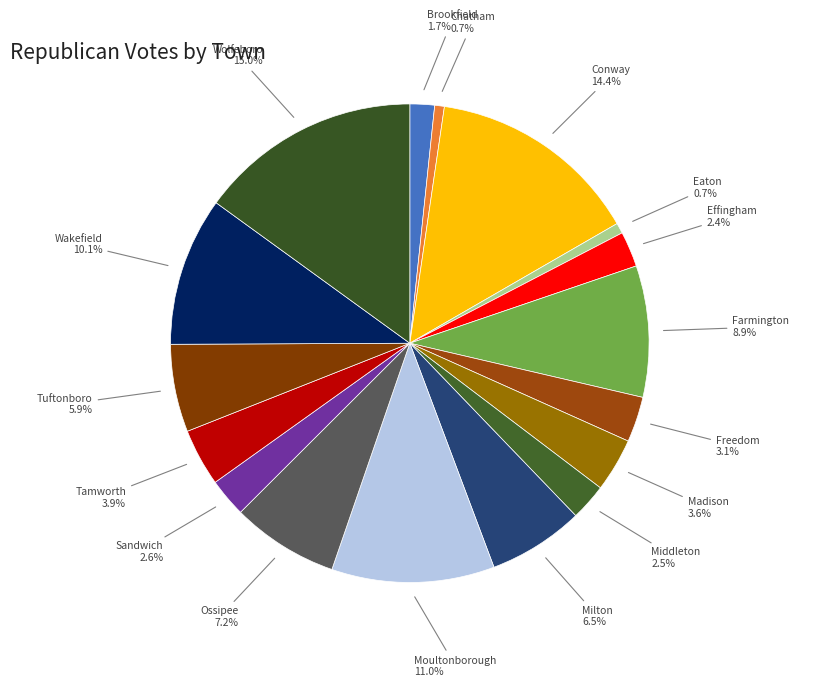

Is Freedom the majority of the pie?

No